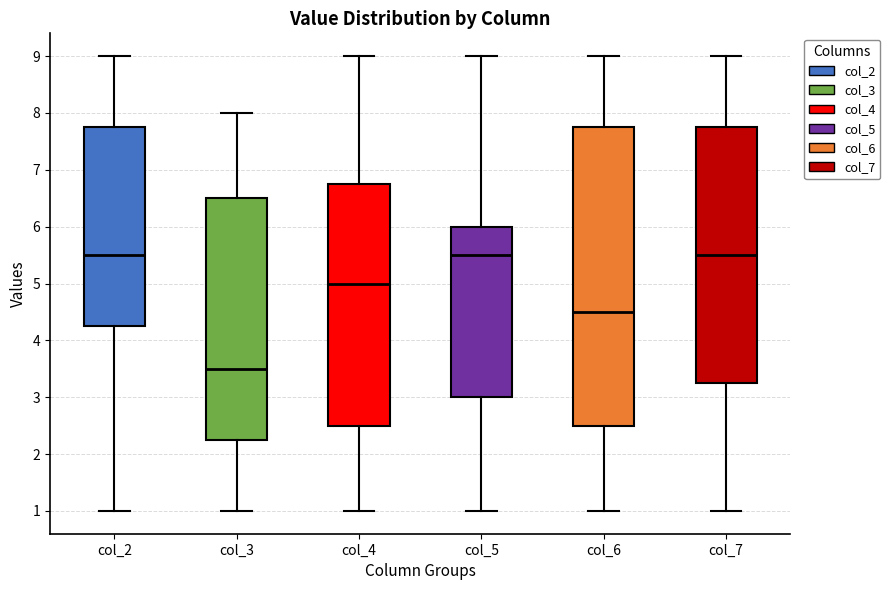

Comparing the boxes themselves (not the whiskers), which one is the tallest?

col_6